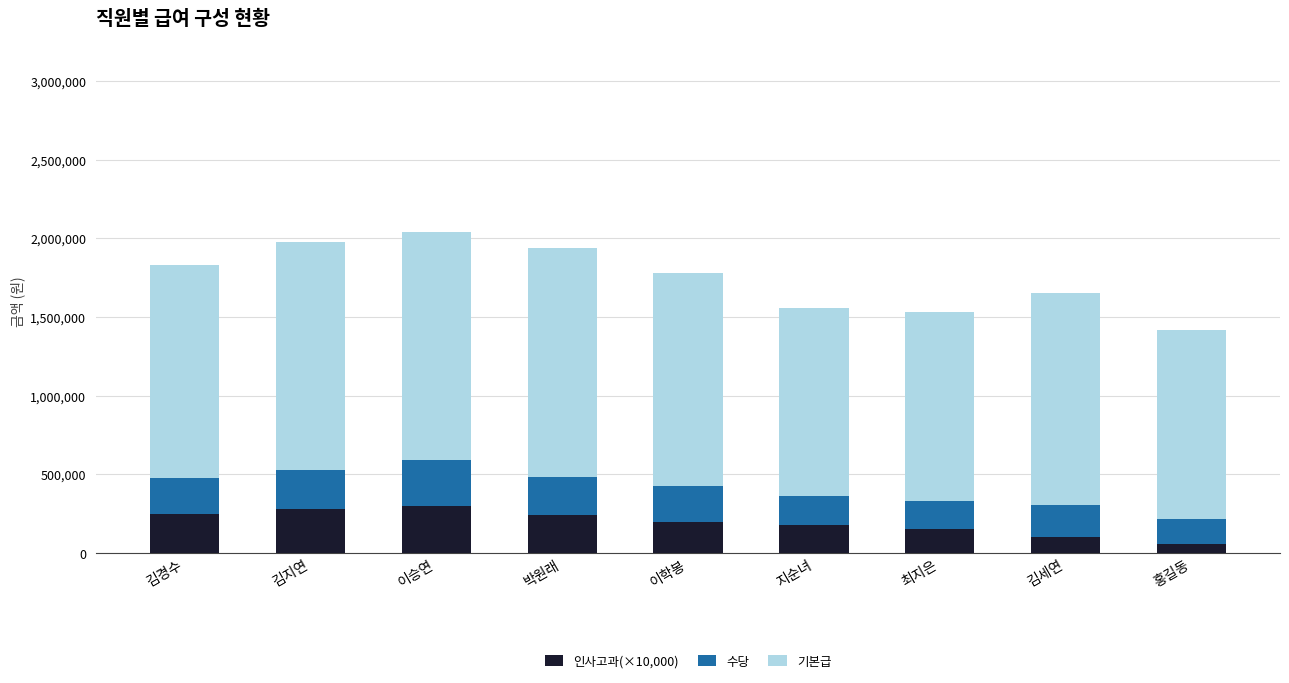

What is the total value across all series at 박원래?

1936500